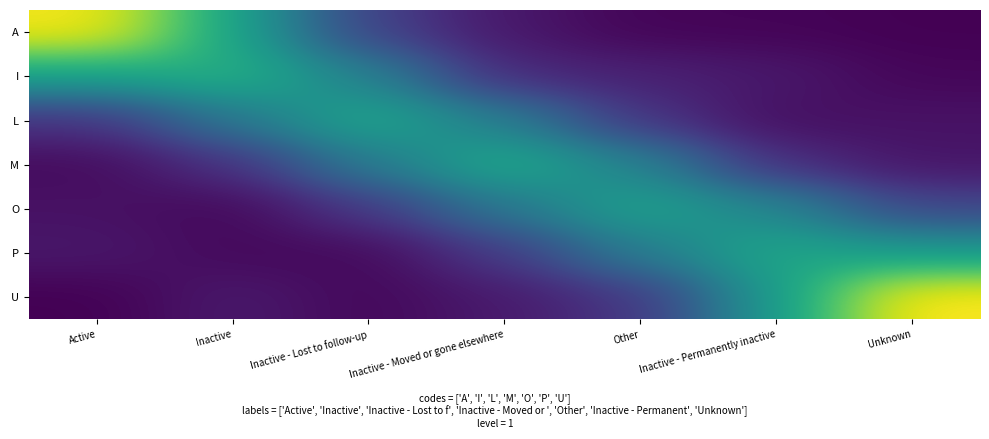

At which category does the chart reach its peak across all series?

Unknown